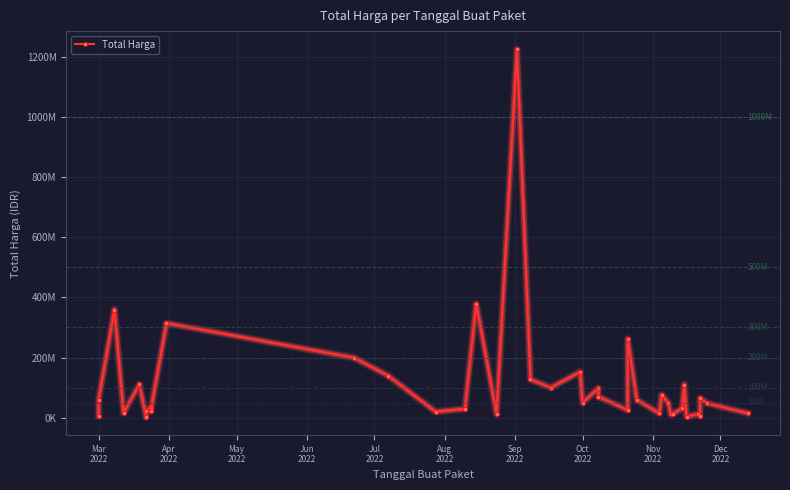

True or false: the data has more than 1 interior local peaks.

True